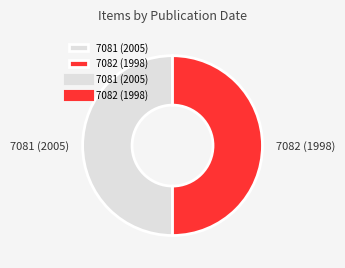

Approximately how many times larger is the value at 7082 (1998) compared to 7081 (2005)?

1.0